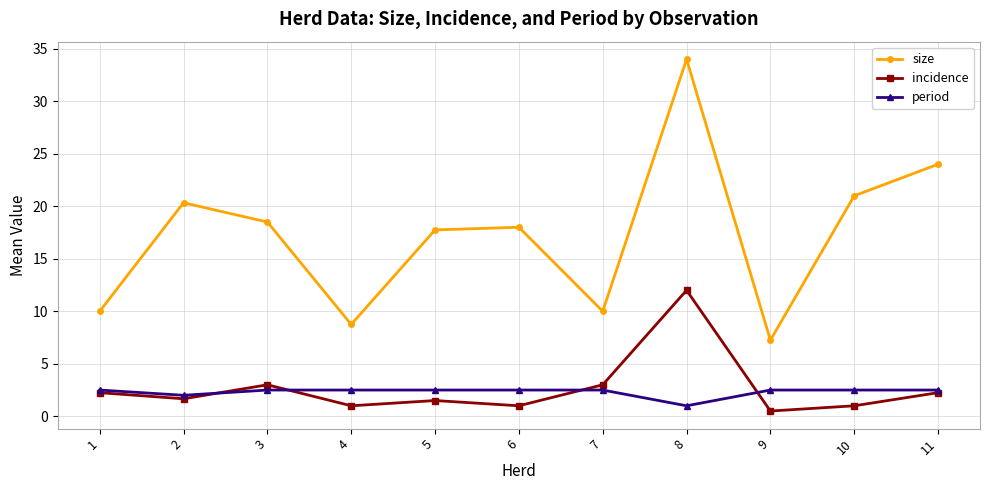

What is the value of the period point at the 3rd from the left?

2.5